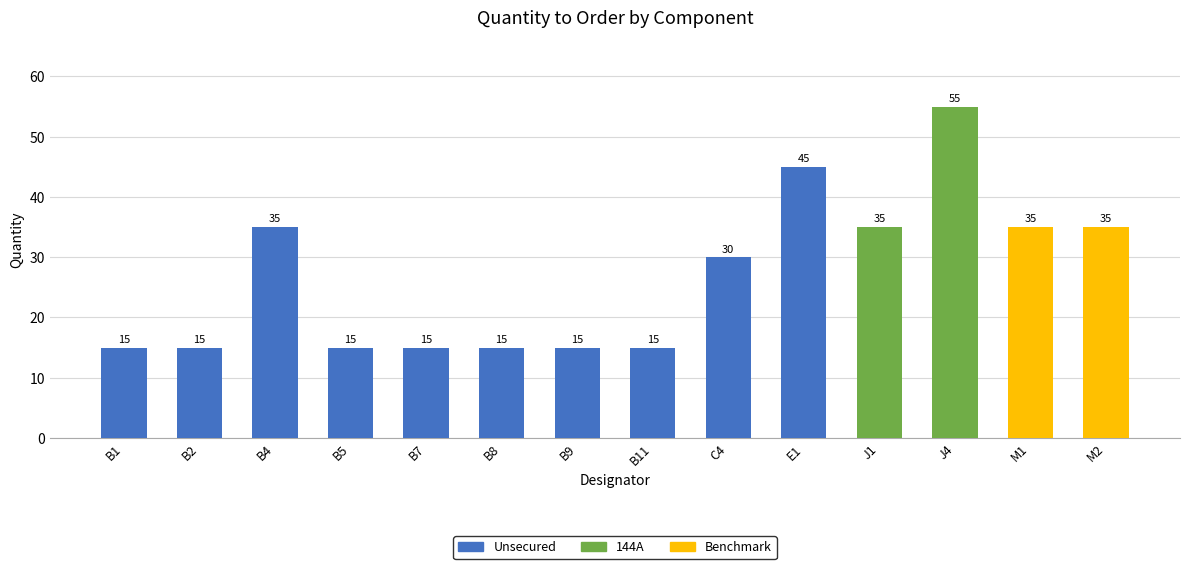

Count the number of categories in the chart.

14